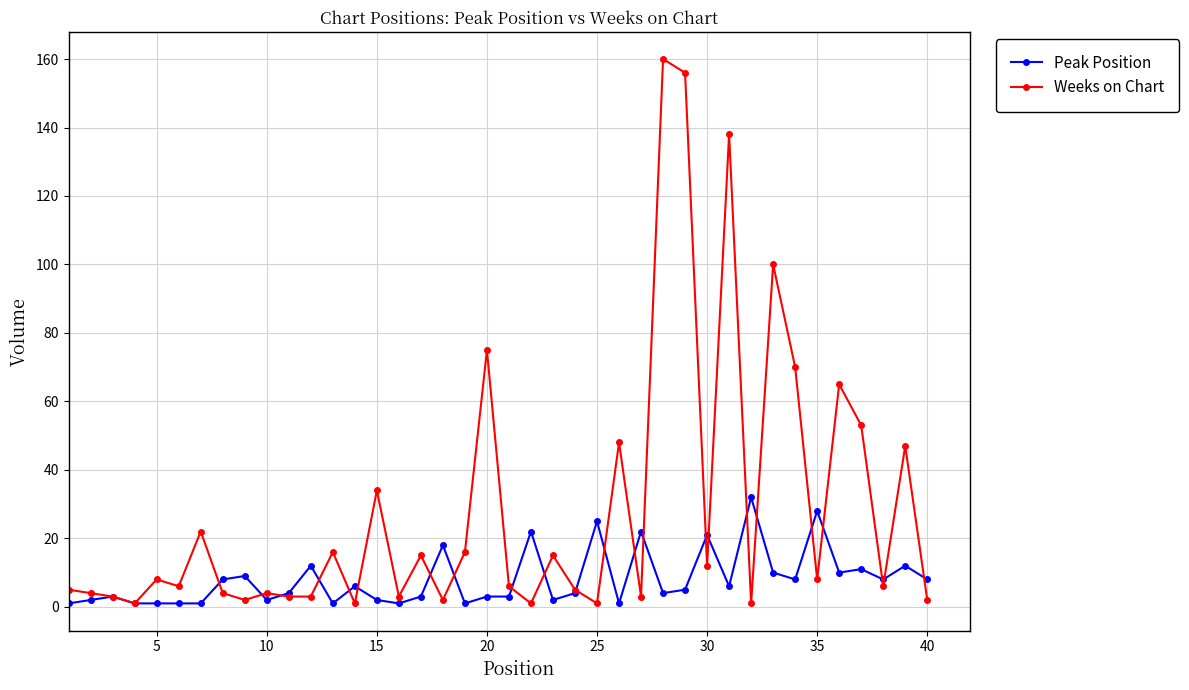

Count the number of categories in the chart.

40